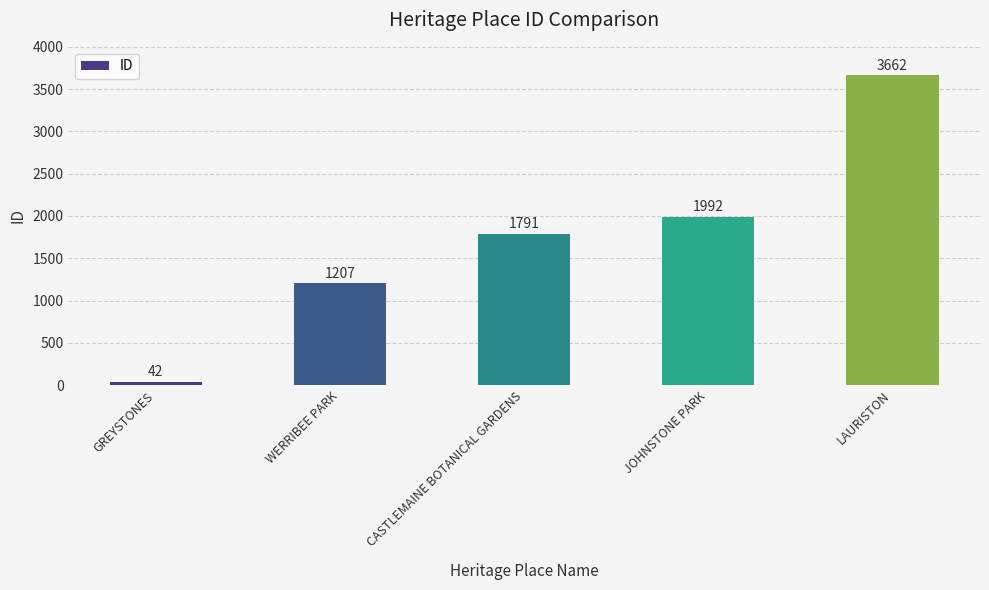

What is the minimum value shown in the chart?

42